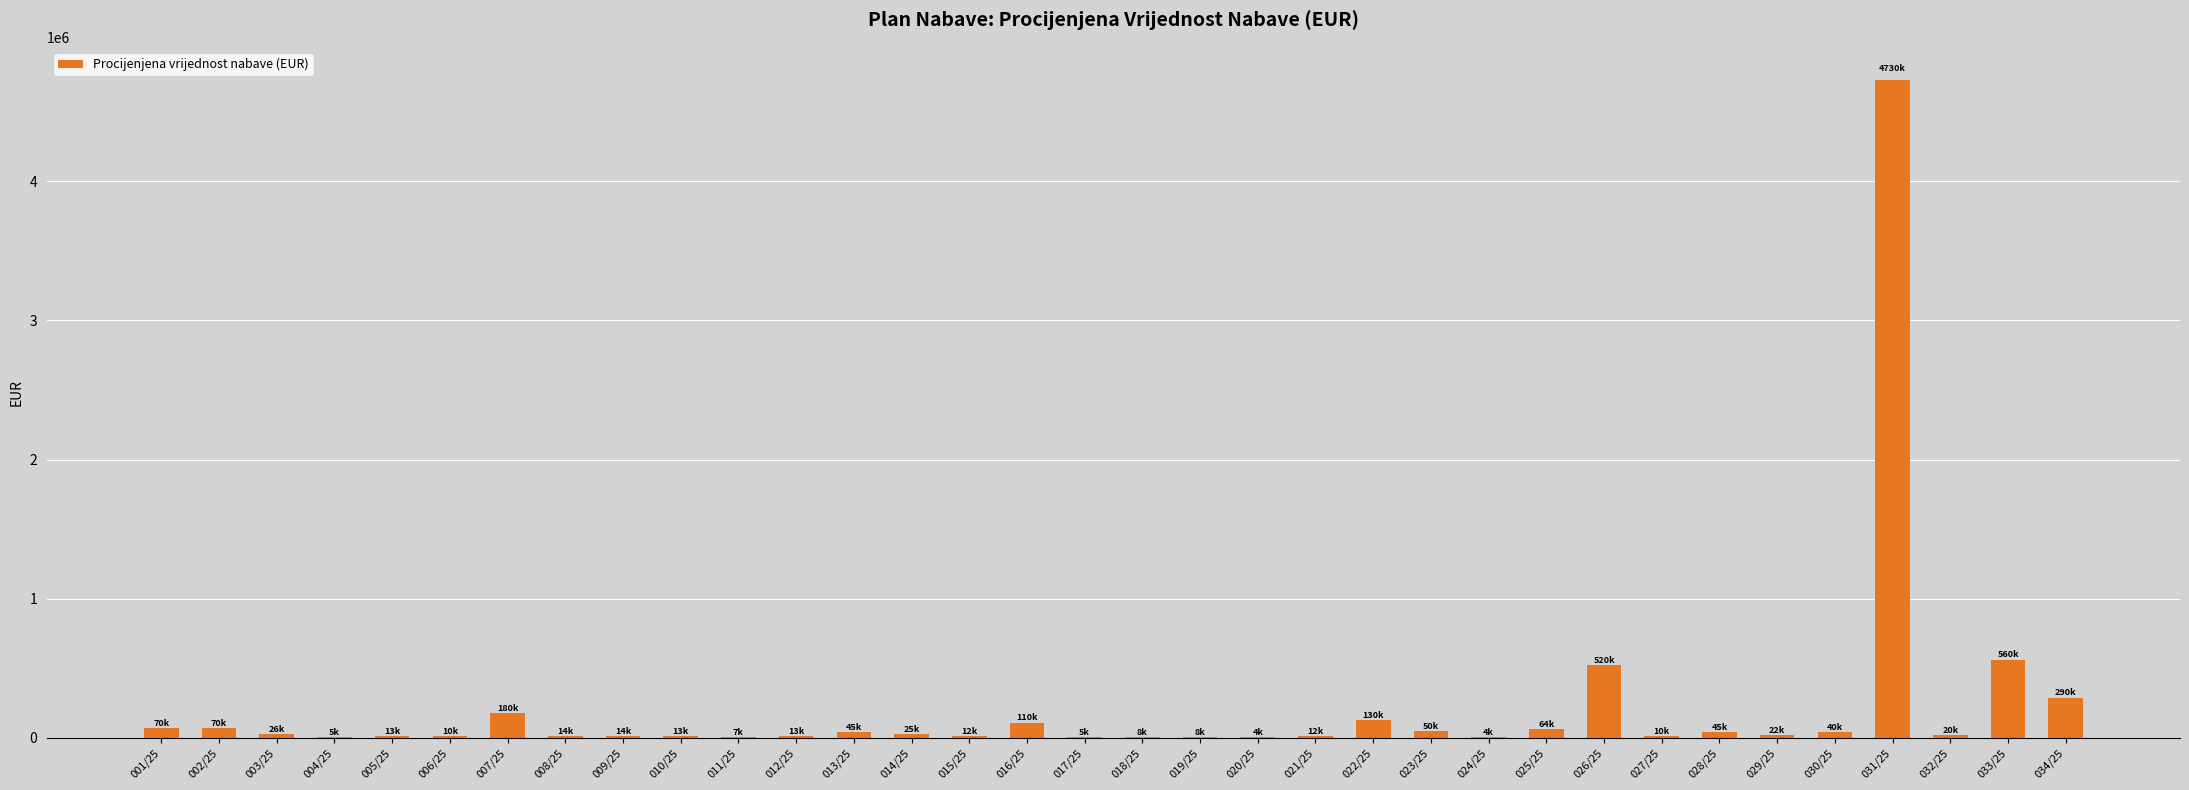

What is the change in value from 026/25 to 034/25?

-230400